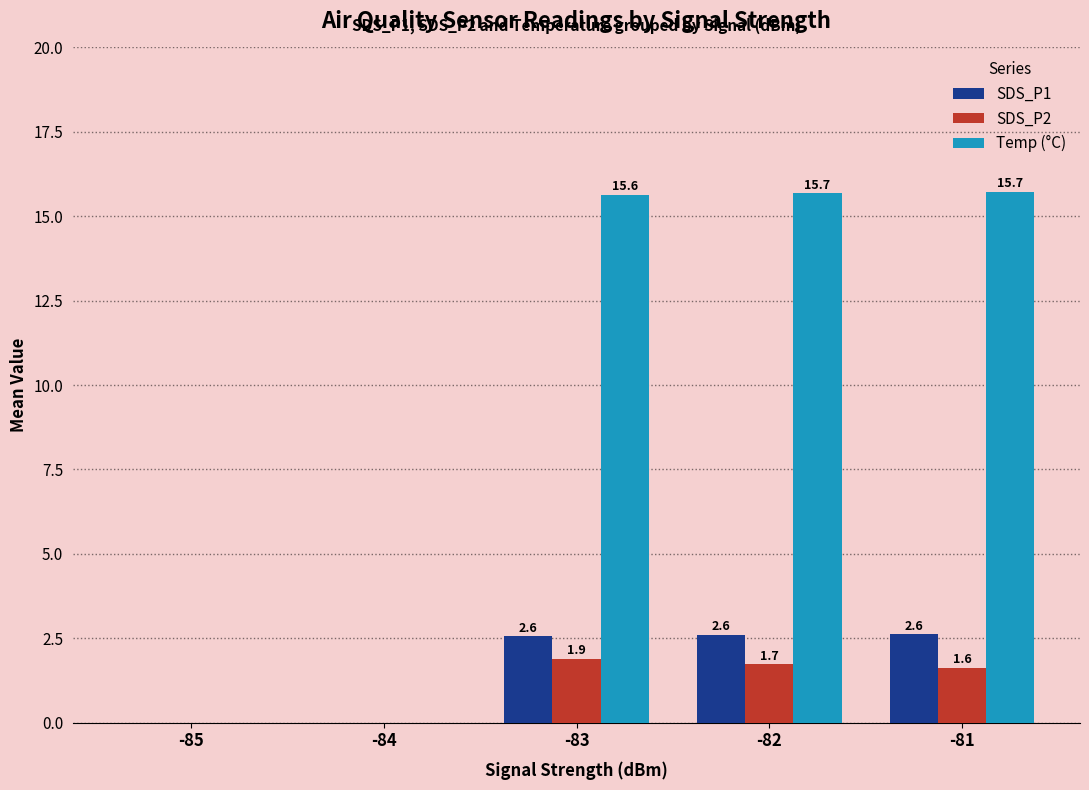

Count the number of categories in the chart.

5